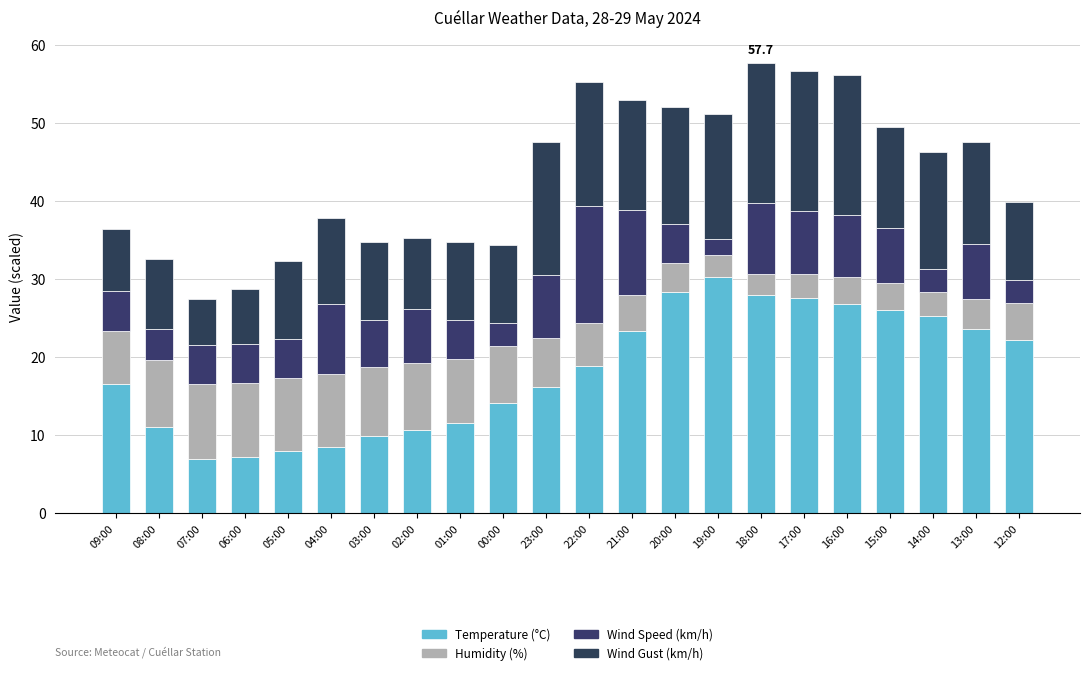

What is the label of the 4th bar from the left?

06:00